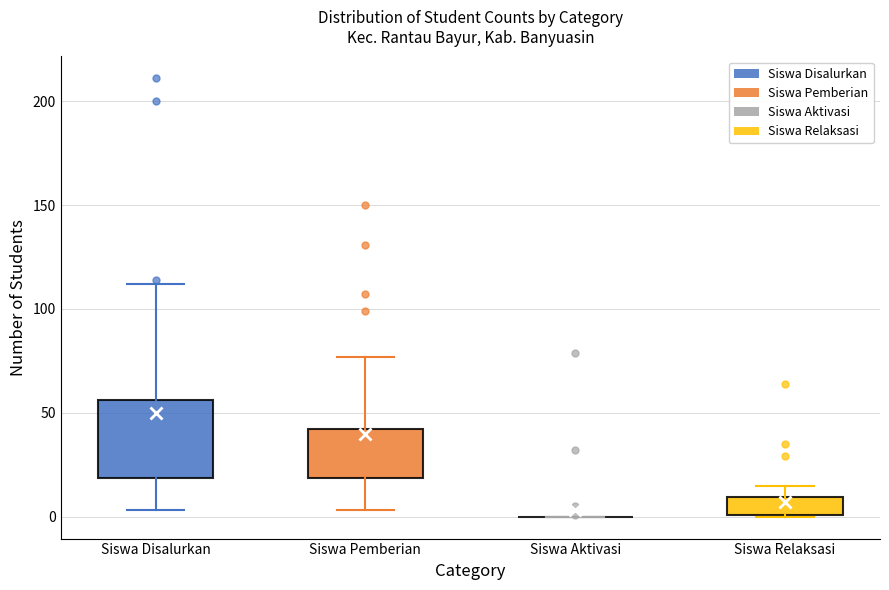

Reading left to right, transcribe this box plot: for each box, give where its median line is, the range the box spans, and where its two whiskers end, as read against the y-axis. The values are not printed on the chart, so give them approximately, as read against the axis.

Siswa Disalurkan: median 35, box 20 to 55, whiskers 5 to 110
Siswa Pemberian: median 35, box 20 to 40, whiskers 5 to 75
Siswa Aktivasi: box collapsed to a line at 0, whiskers 0 to 0
Siswa Relaksasi: median 0, box 0 to 10, whiskers 0 to 15